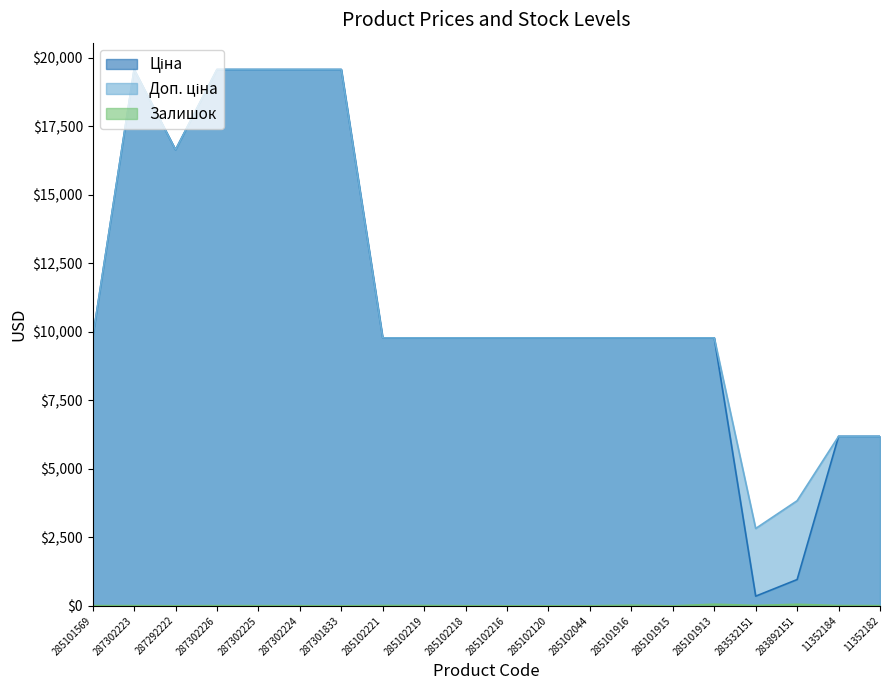

What is the difference between the maximum and minimum values in the Залишок series?

58.0